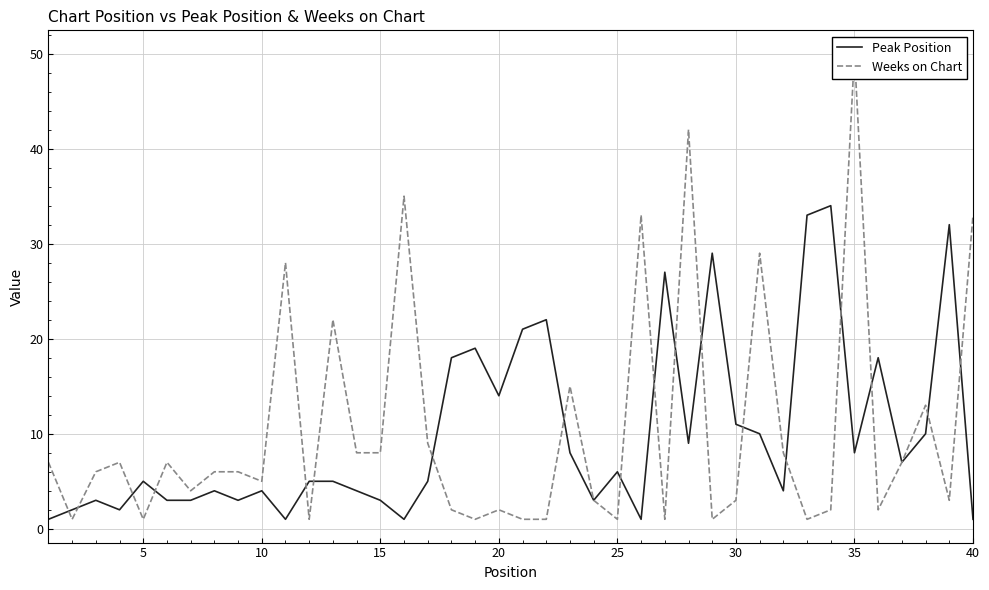

Reading left to right, list all the values displayed in this chart.

Peak Position: 1	2	3	2	5	3	3	4	3	4	1	5	5	4	3	1	5	18	19	14	21	22	8	3	6	1	27	9	29	11	10	4	33	34	8	18	7	10	32	1
Weeks on Chart: 7	1	6	7	1	7	4	6	6	5	28	1	22	8	8	35	9	2	1	2	1	1	15	3	1	33	1	42	1	3	29	8	1	2	50	2	7	13	3	33